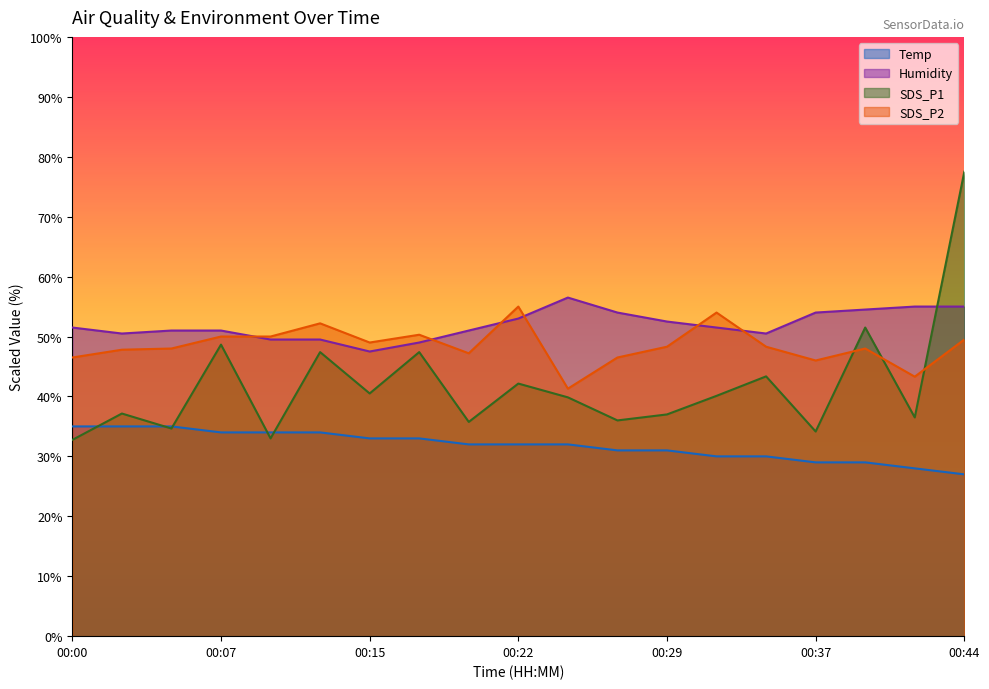

What is the total value across all series at 00:41?

83.0